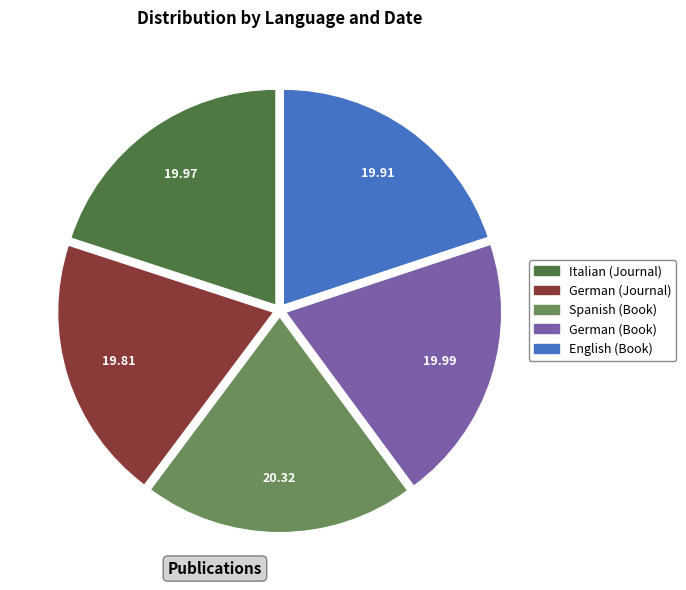

Does any single category account for the majority?

No